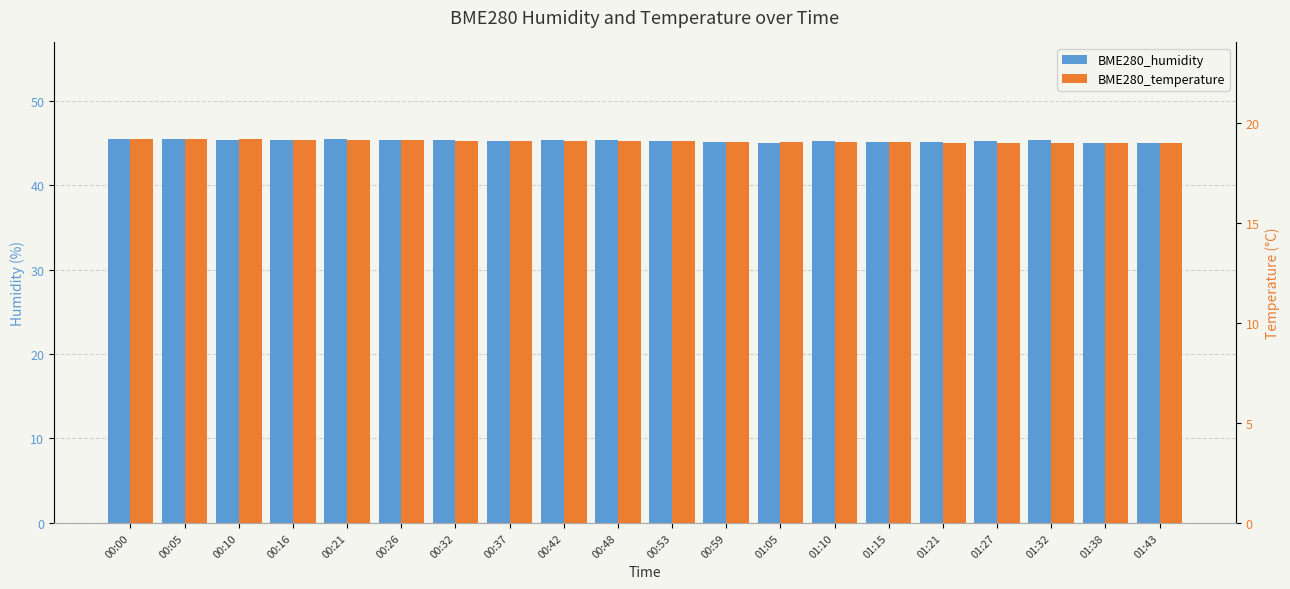

Rank the series by their average value, from highest to lowest.

BME280_humidity, BME280_temperature